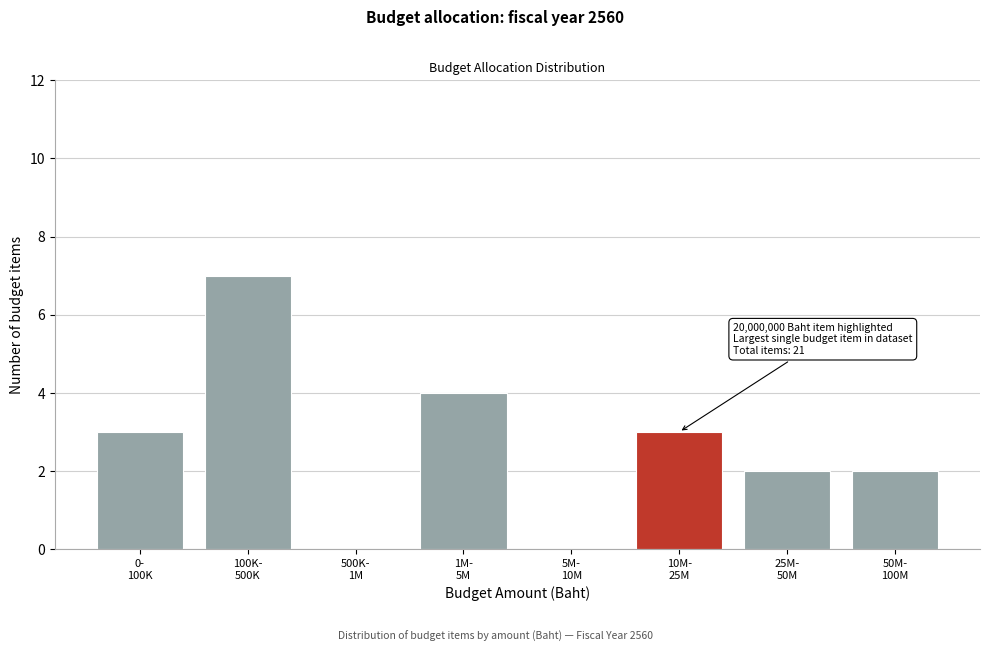

What is the sum of all values?

21